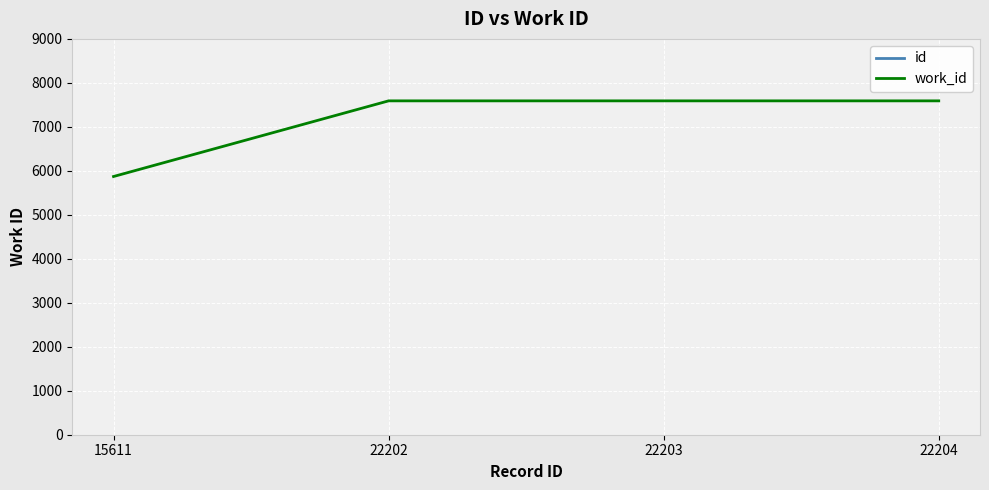

List the series in order of their peak value, lowest first.

work_id, id